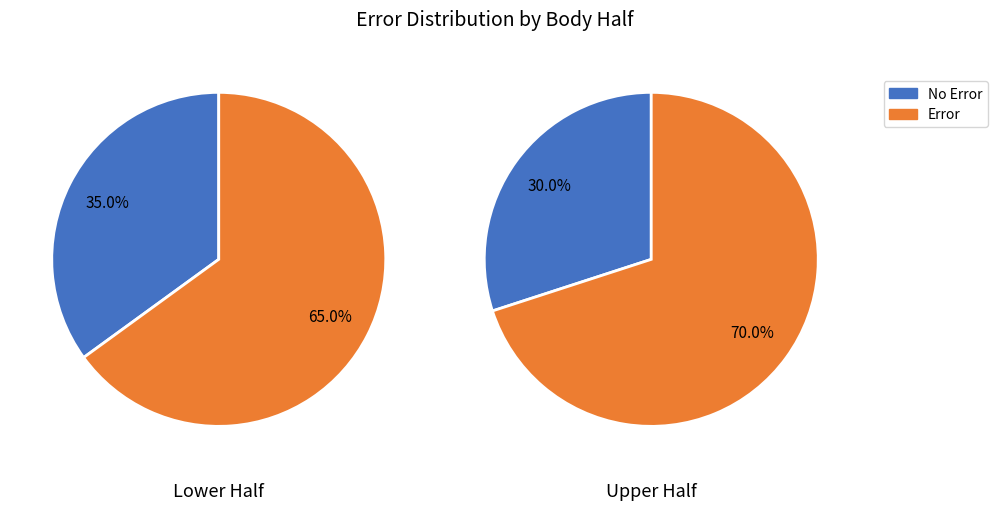

How many segments does this pie chart have?

2